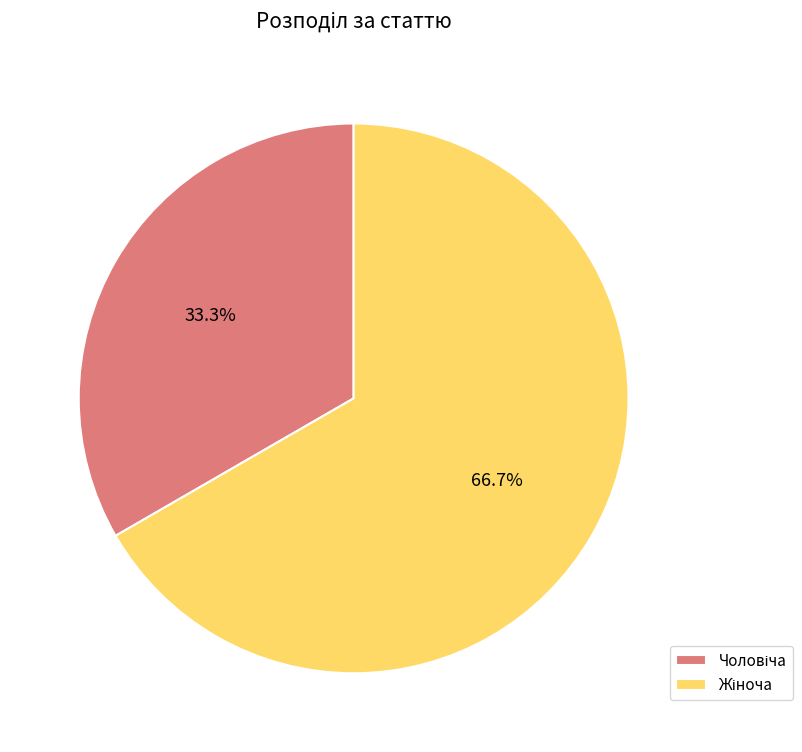

Is there a majority slice in this chart?

Yes